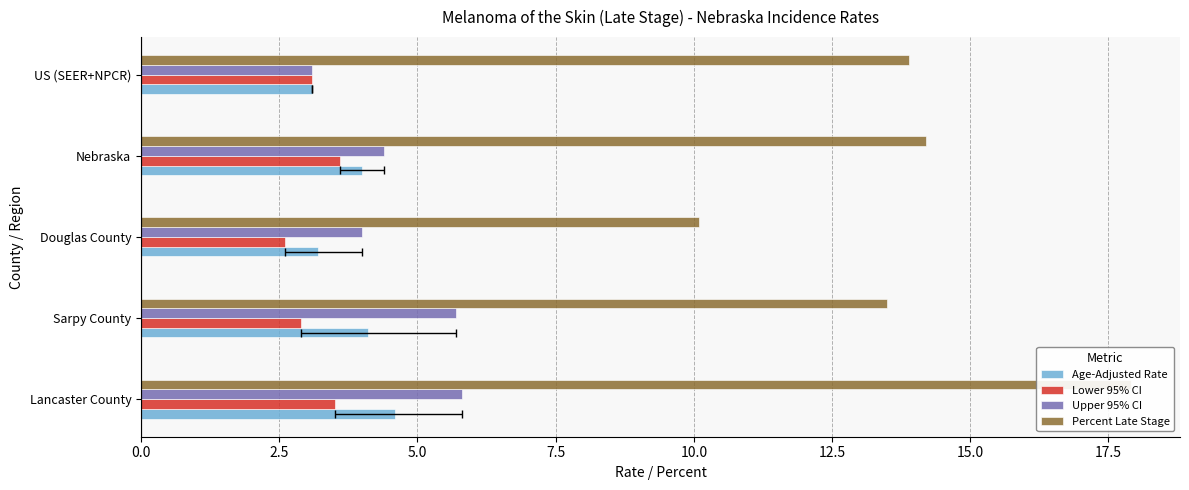

List the series in order of their peak value, highest first.

Percent Late Stage, Upper 95% CI, Age-Adjusted Rate, Lower 95% CI